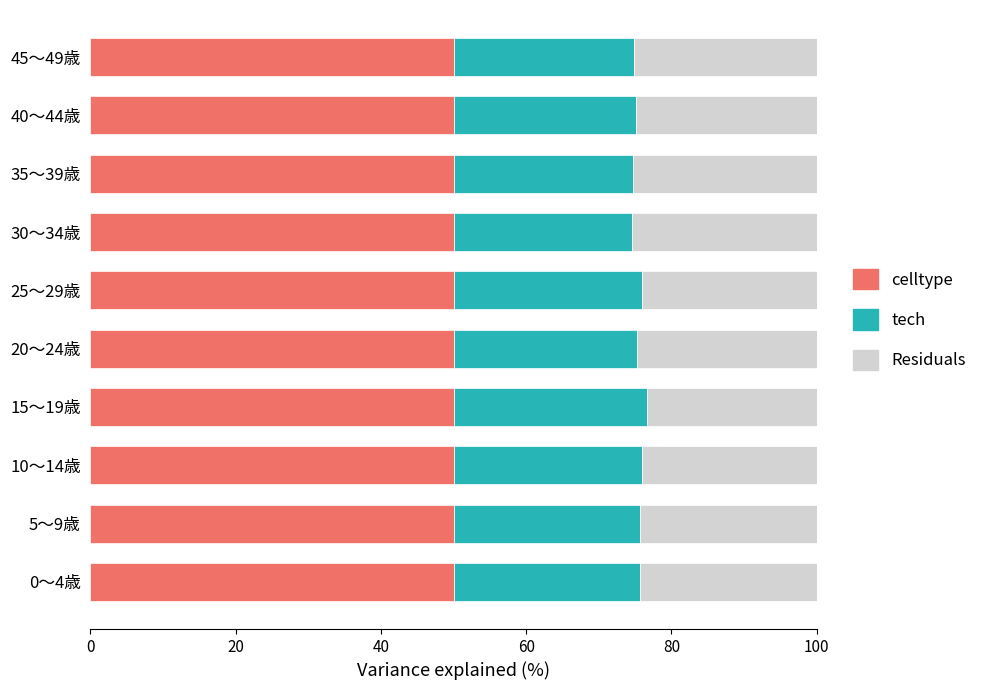

What is the total value across all series at 20～24歳?

100.0